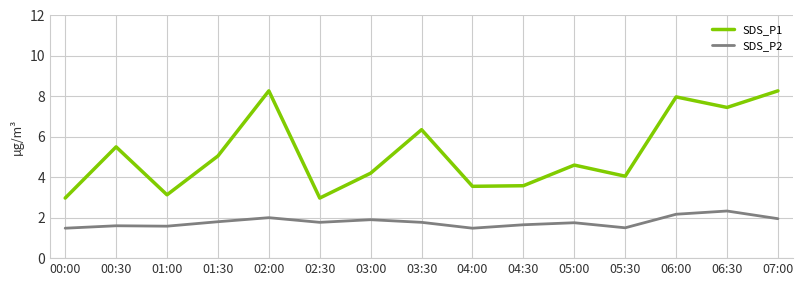

What value does the SDS_P2 series have at 06:30?

2.3